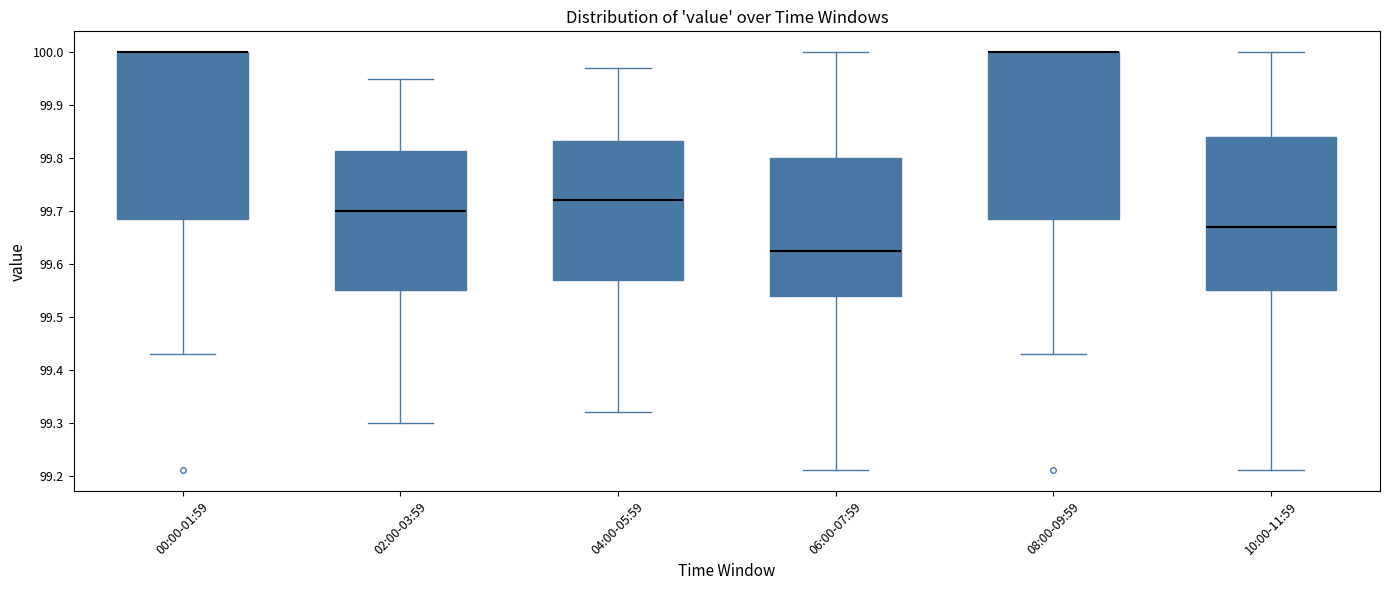

Reading left to right, transcribe this box plot: for each box, give where its median line is, the range the box spans, and where its two whiskers end, as read against the y-axis. The values are not printed on the chart, so give them approximately, as read against the axis.

00:00-01:59: median 100.00 (drawn on the box's upper edge), box 99.69 to 100.00, whiskers 99.43 to 100.00
02:00-03:59: median 99.70, box 99.55 to 99.81, whiskers 99.30 to 99.95
04:00-05:59: median 99.72, box 99.57 to 99.83, whiskers 99.32 to 99.97
06:00-07:59: median 99.63, box 99.54 to 99.80, whiskers 99.21 to 100.00
08:00-09:59: median 100.00 (drawn on the box's upper edge), box 99.69 to 100.00, whiskers 99.43 to 100.00
10:00-11:59: median 99.67, box 99.55 to 99.84, whiskers 99.21 to 100.00